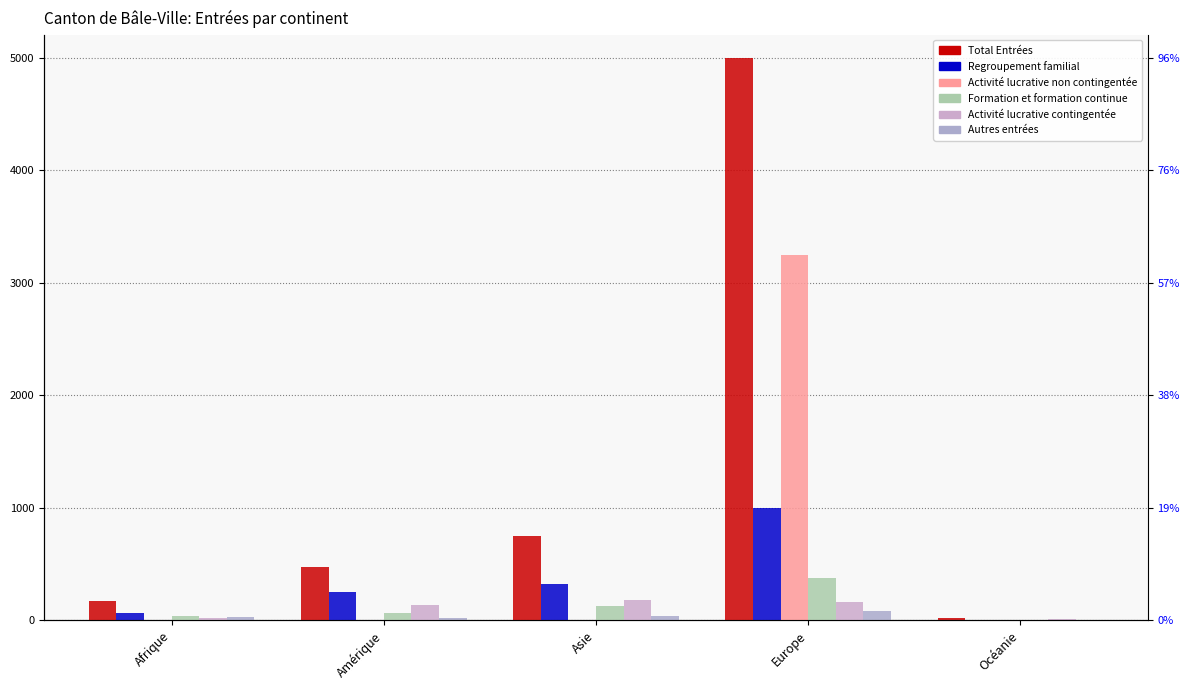

List the labels in order of Total Entrées value, largest first.

Europe, Asie, Amérique, Afrique, Océanie